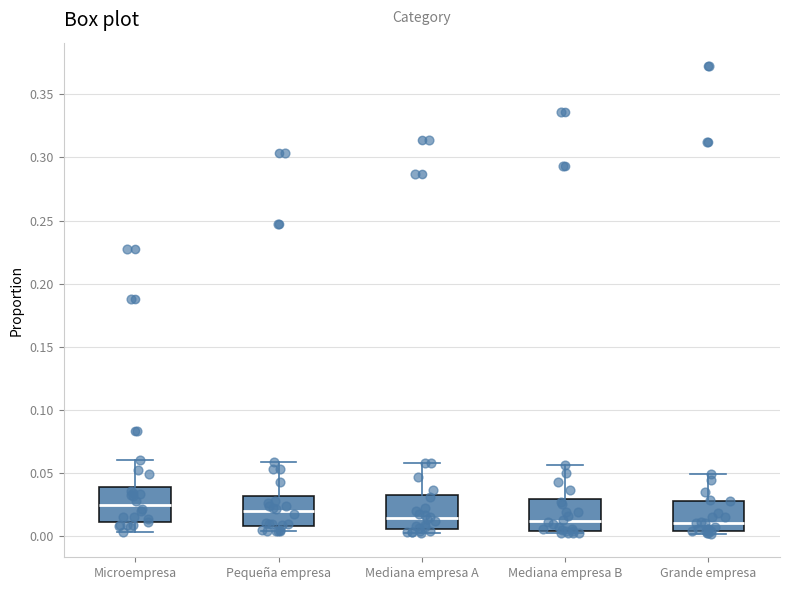

Reading left to right, transcribe this box plot: for each box, give where its median line is, the range the box spans, and where its two whiskers end, as read against the y-axis. The values are not printed on the chart, so give them approximately, as read against the axis.

Microempresa: median 0.025, box 0.010 to 0.040, whiskers 0.005 to 0.060
Pequeña empresa: median 0.020, box 0.010 to 0.030, whiskers 0.005 to 0.060
Mediana empresa A: median 0.015, box 0.005 to 0.030, whiskers 0.000 to 0.060
Mediana empresa B: median 0.010, box 0.005 to 0.030, whiskers 0.005 (just below the box's lower edge) to 0.055
Grande empresa: median 0.010, box 0.005 to 0.030, whiskers 0.000 to 0.050